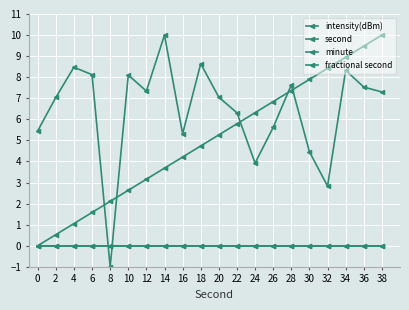

What is the maximum value for intensity(dBm)?

10.0